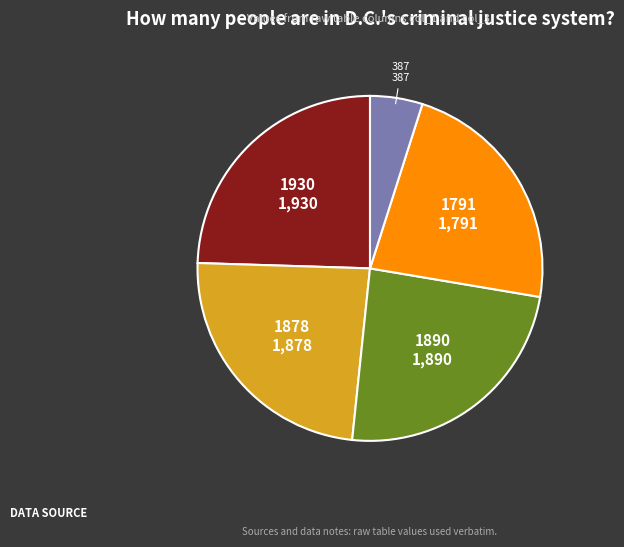

Is there any slice that represents more than half of the pie?

No